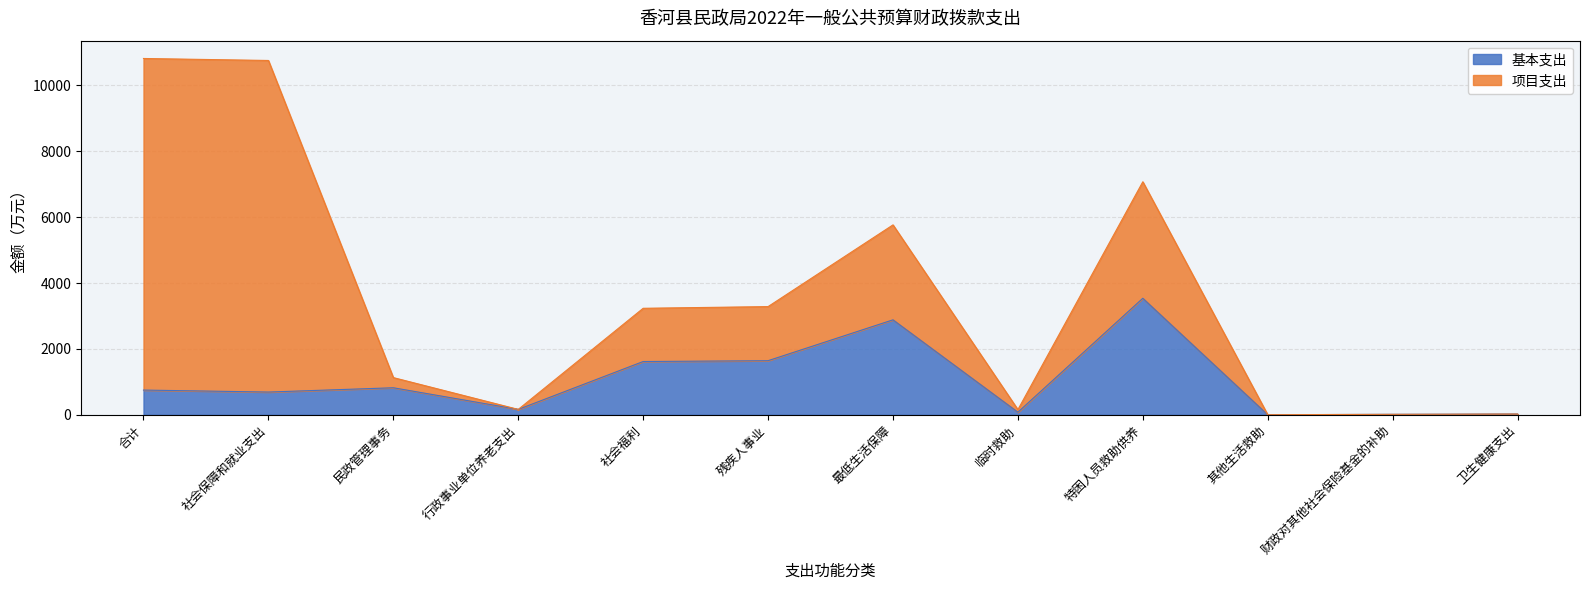

Reading right to left, extract all data points from this chart.

22.5	14.0	1.2	3537.9	78.7	2883.5	1642.6	1617.5	163.8	820.5	690.4	750.8